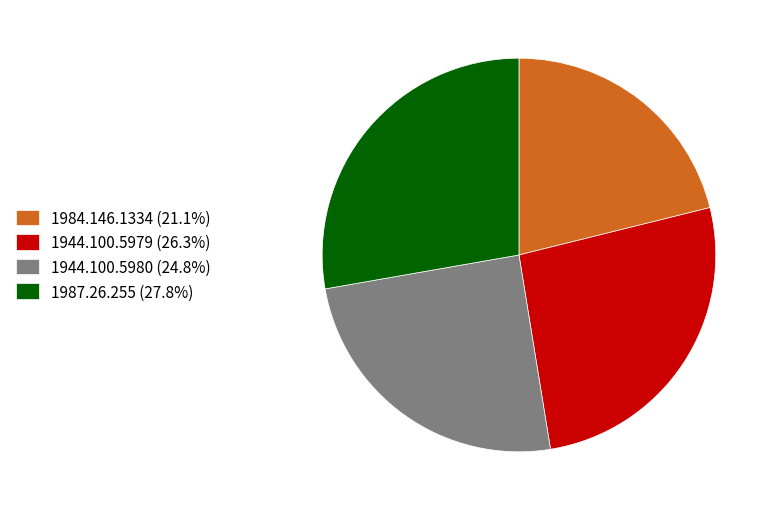

Approximately how many times larger is the value at 1987.26.255 (27.8%) compared to 1944.100.5979 (26.3%)?

1.1